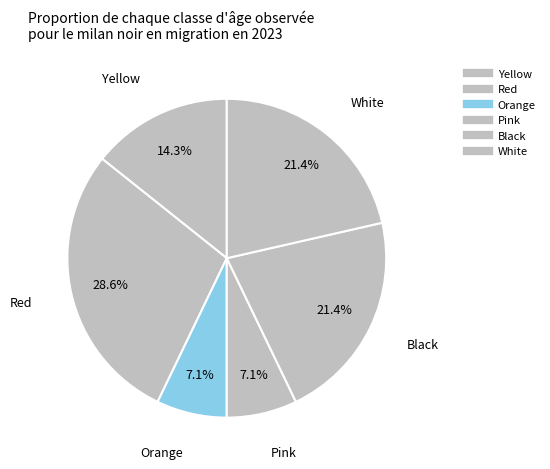

How many segments does this pie chart have?

6